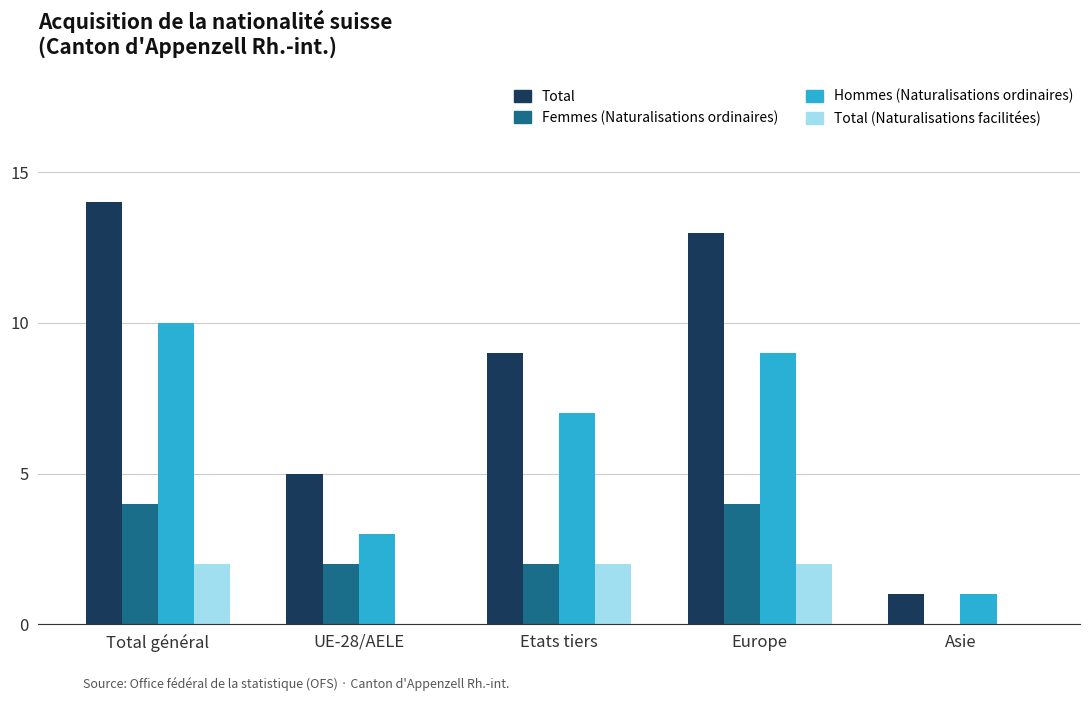

What is the sum of all Total values?

42